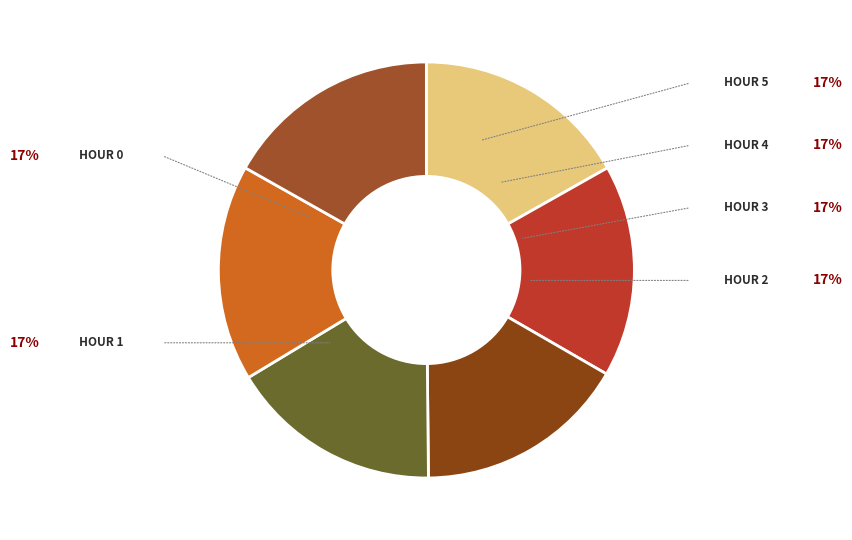

What is the largest slice in the pie chart?

Hour 0